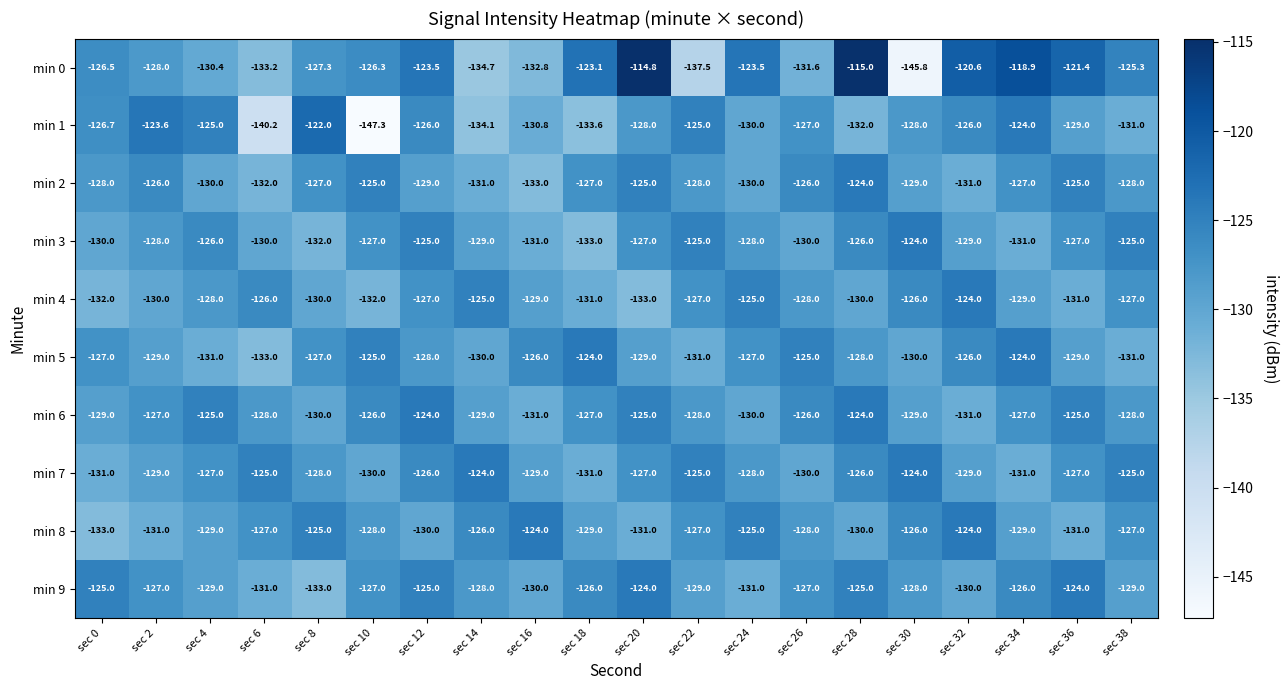

Where does the min 5 series first go above -128?

sec 0